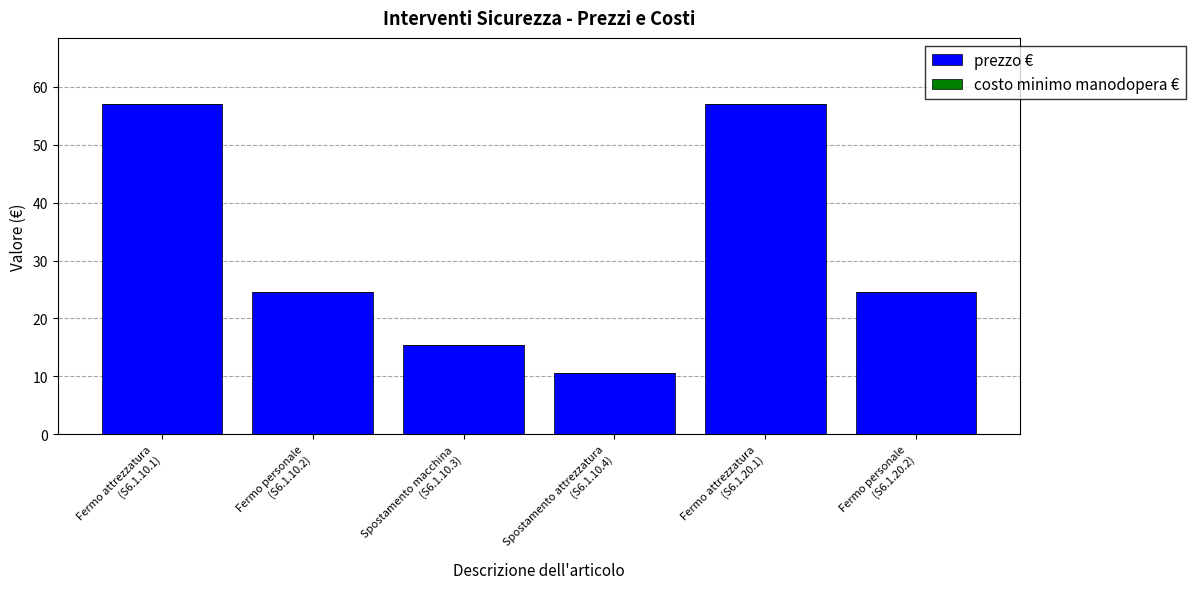

Reading right to left, what are all the values shown in this chart?

24.6	57.0	10.6	15.5	24.6	57.0